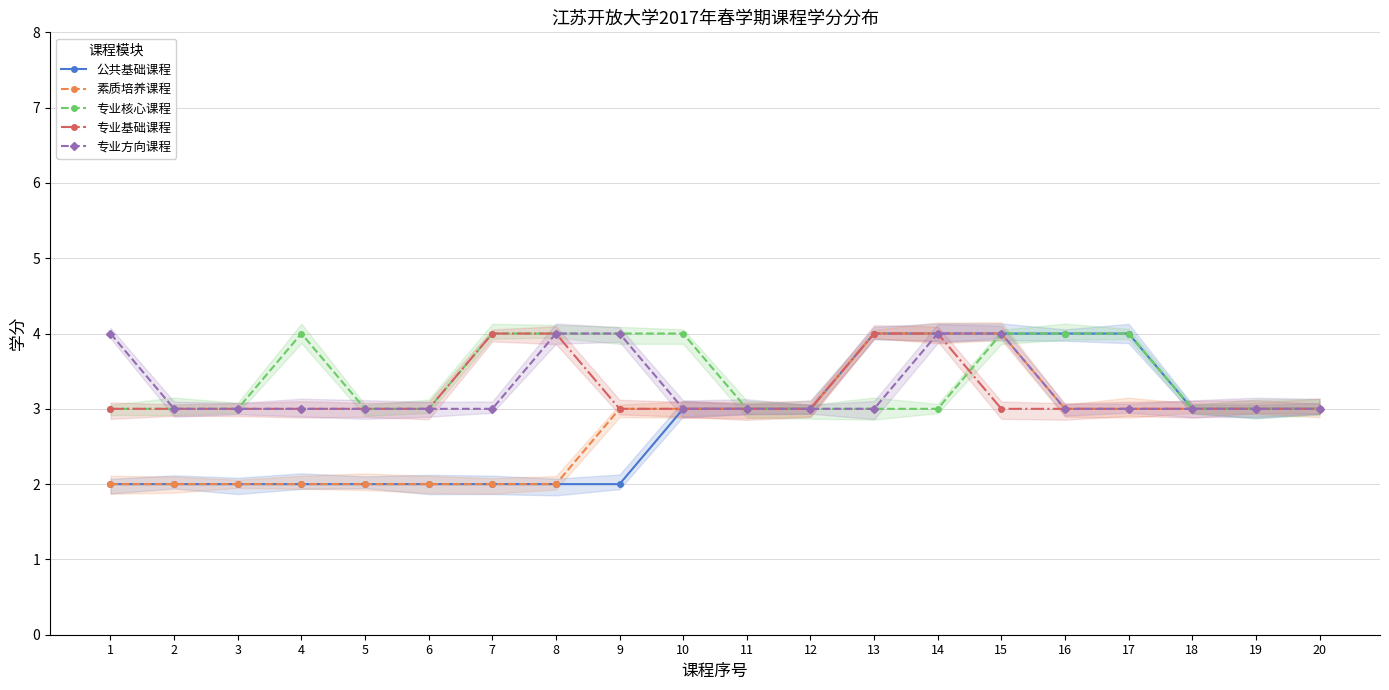

What value does the 专业方向课程 series have at 5?

3